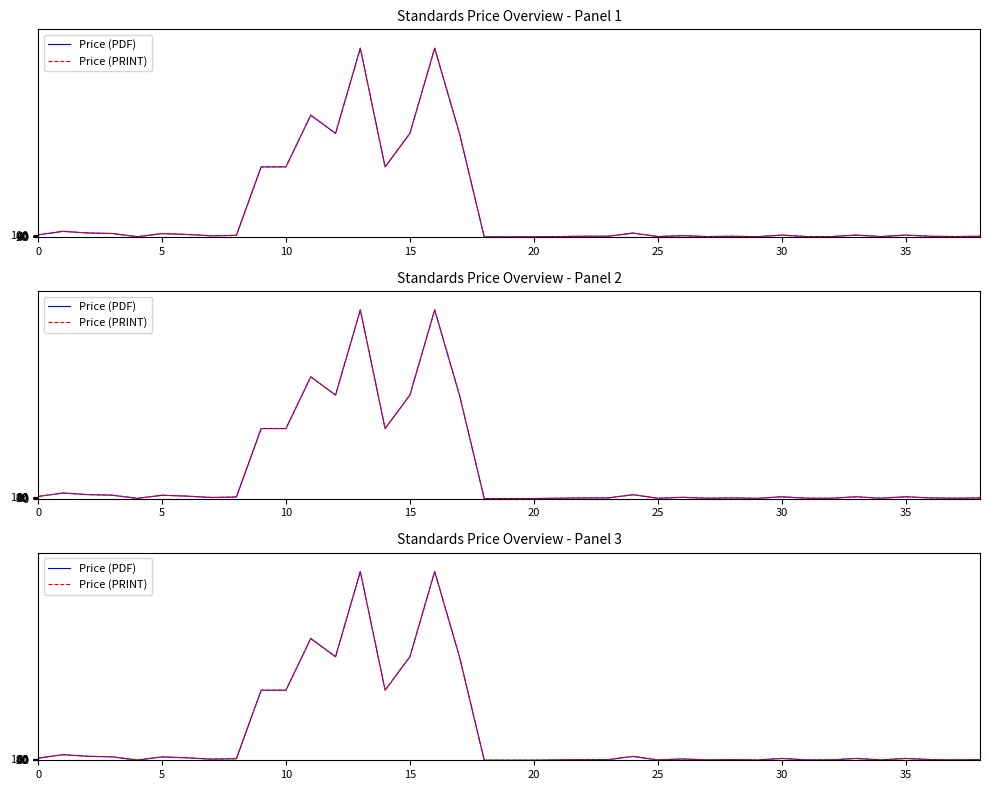

What is the value of the Price (PRINT) point at the 8th from the left?

69